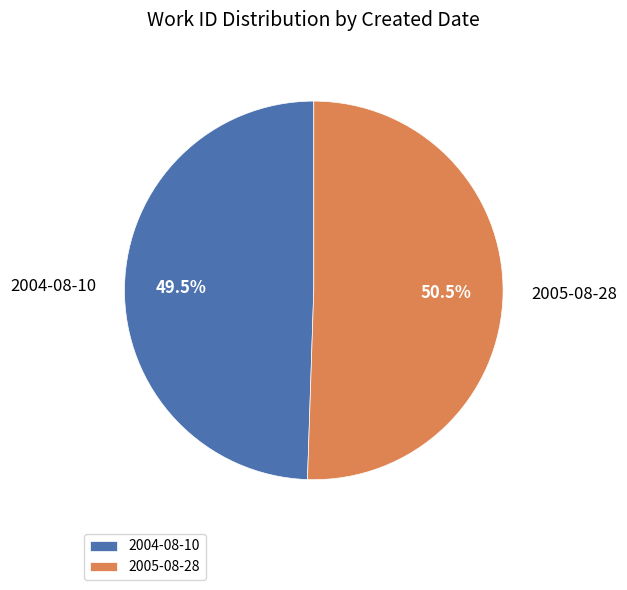

Rank the categories by value from highest to lowest.

2005-08-28, 2004-08-10